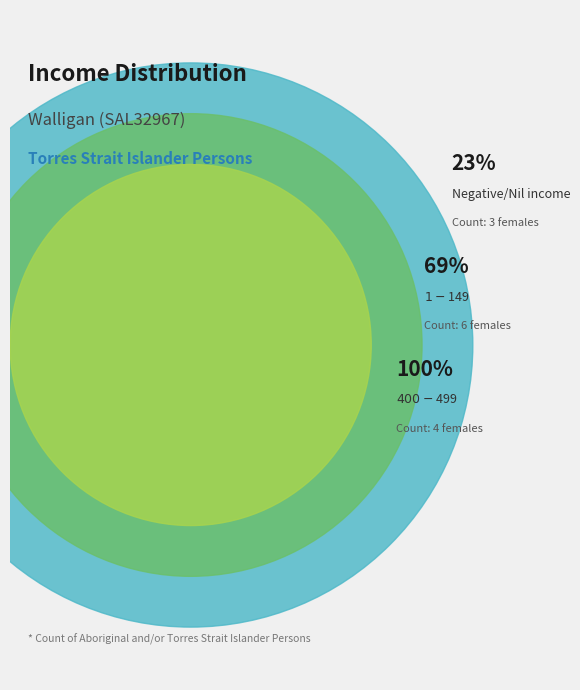

Is it true that $150-$299 is 14% of the pie?

False